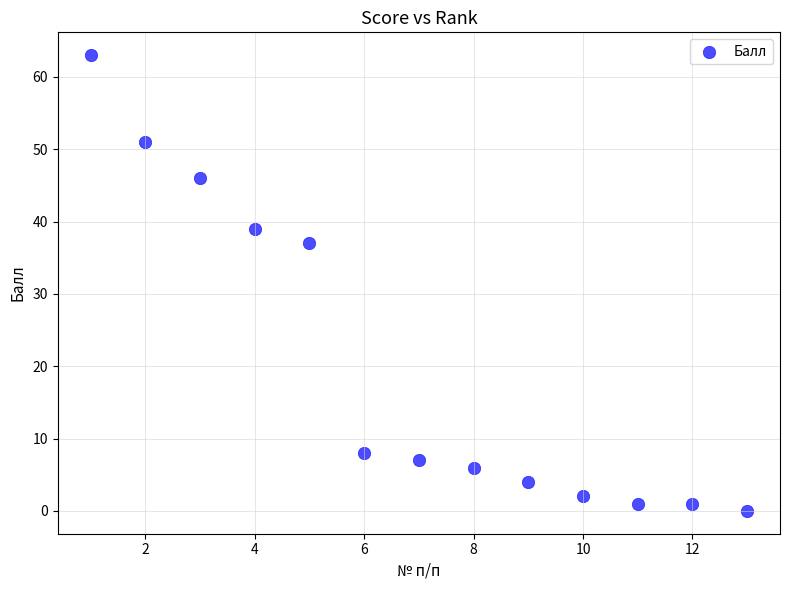

What Y value in the scatter plot is closest to 31?

37